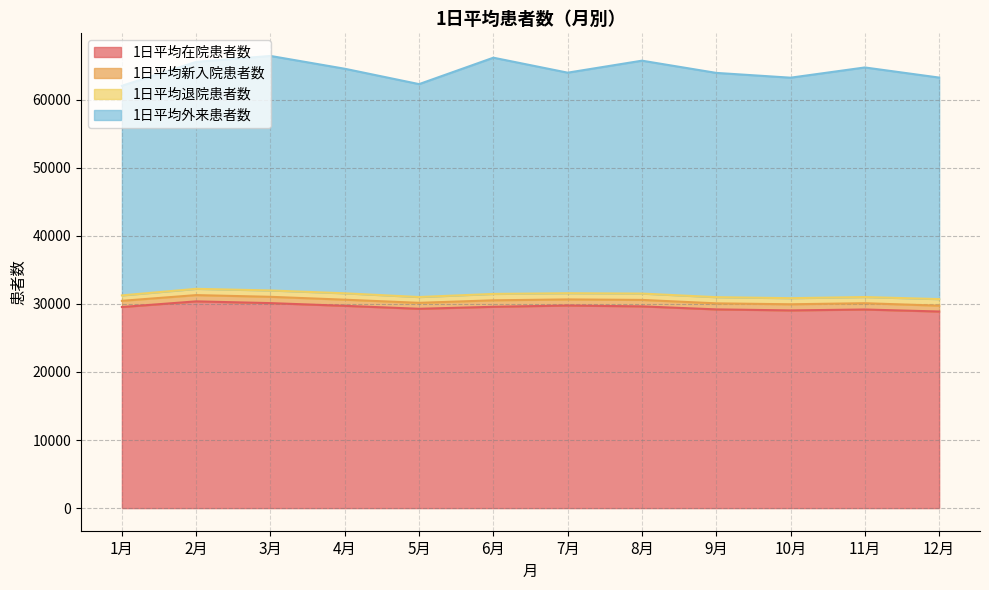

The 1日平均新入院患者数 series shows 226.7 at 11月. True or false?

False